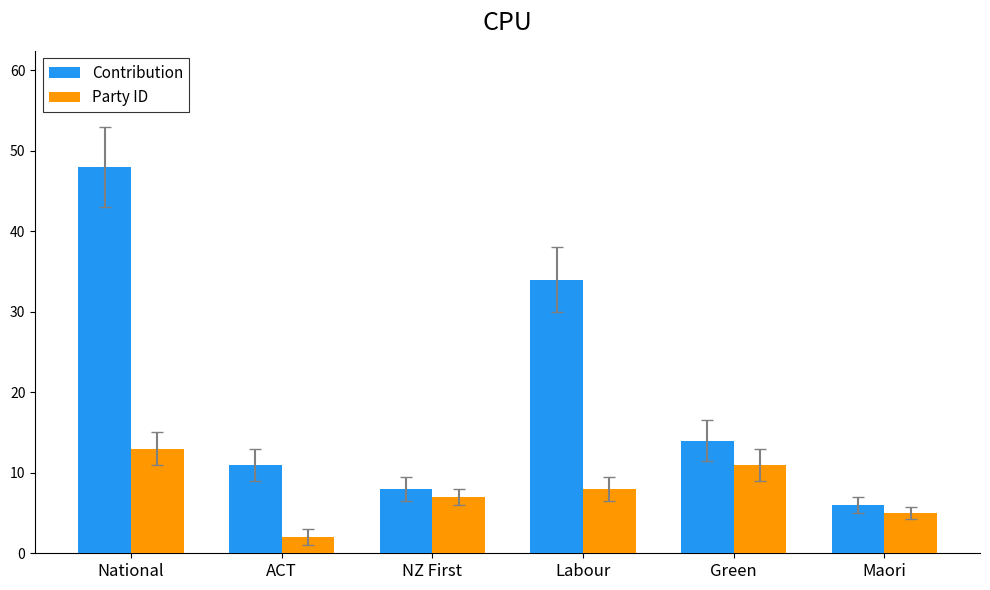

List the series in order of their overall mean, highest first.

Contribution, Party ID